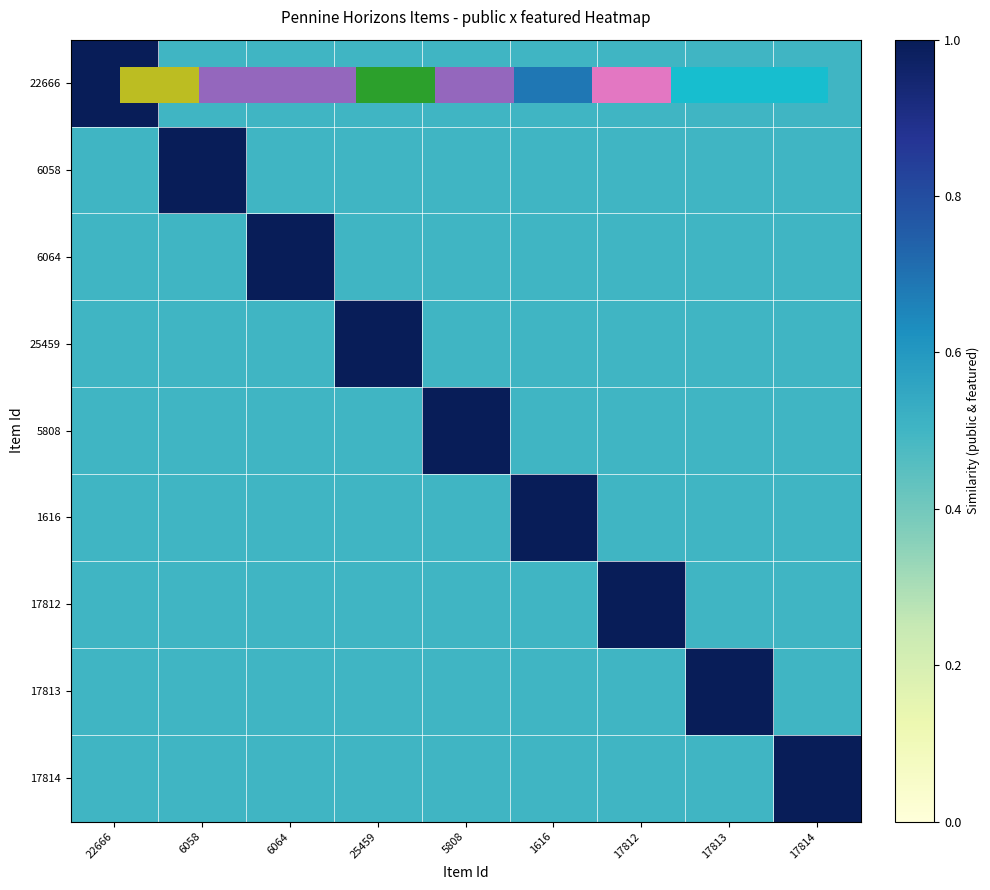

Read the row_8 value at 6064.

0.5